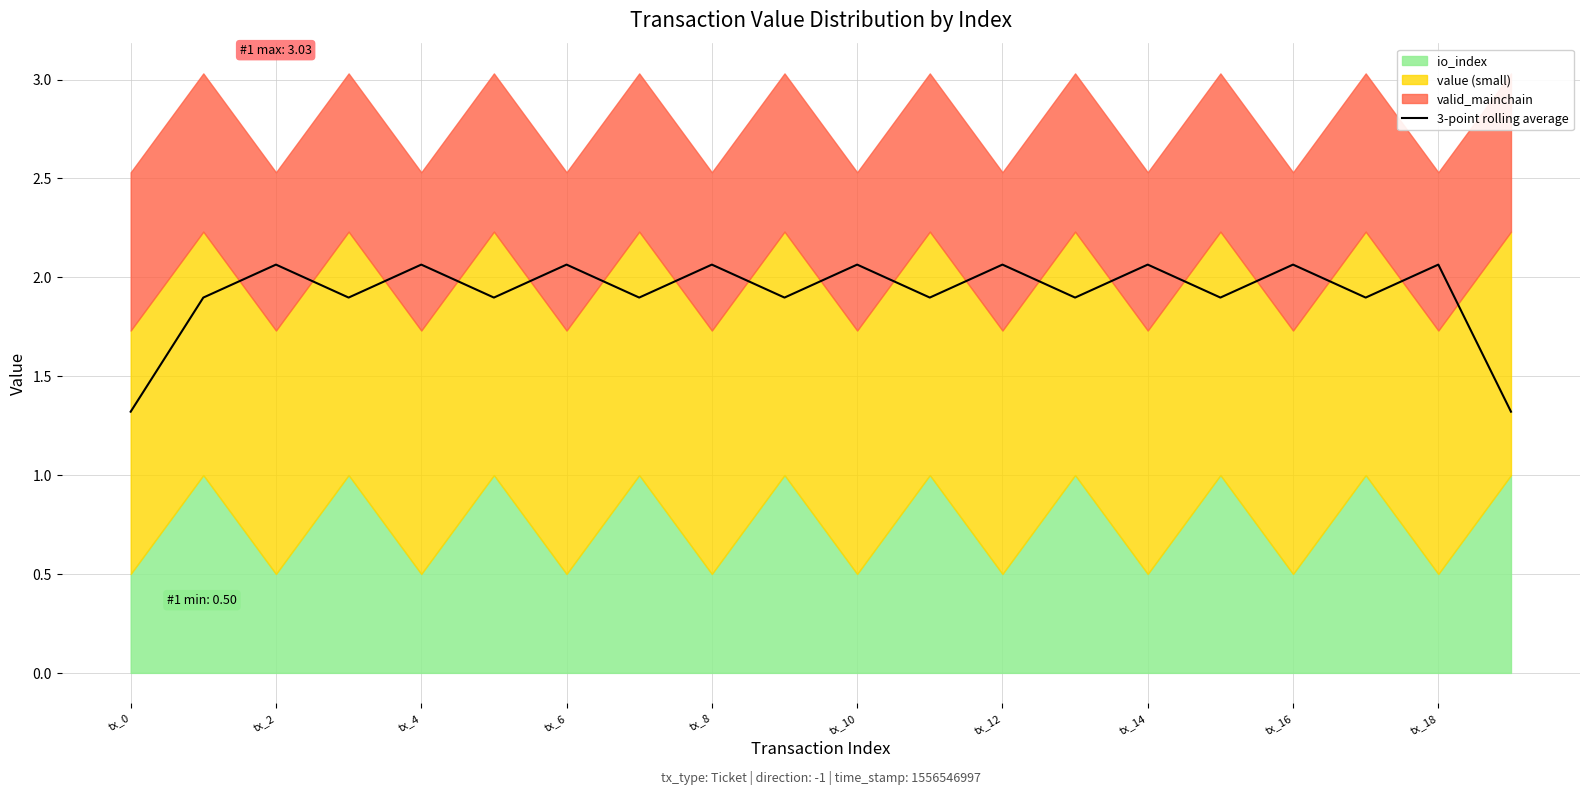

How many lines are shown in the chart?

1